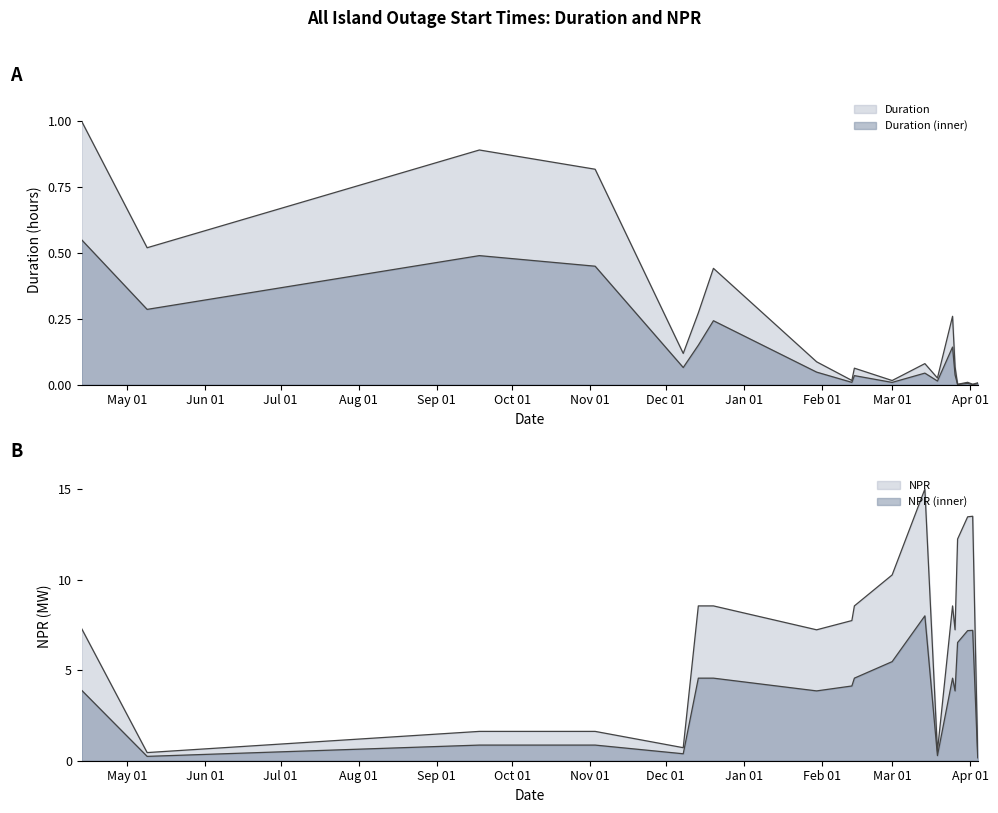

Rank the series by their average value, from highest to lowest.

NPR, Duration